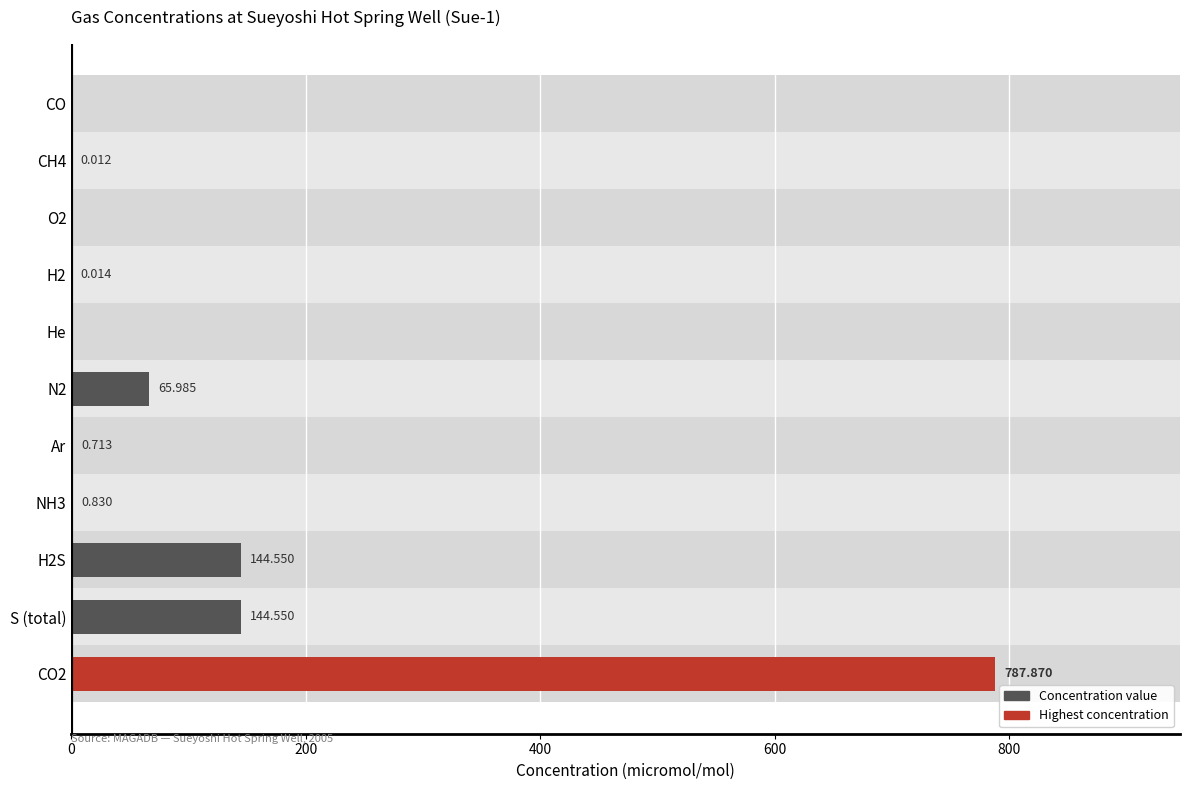

Between S (total) and Ar, which is larger?

S (total)